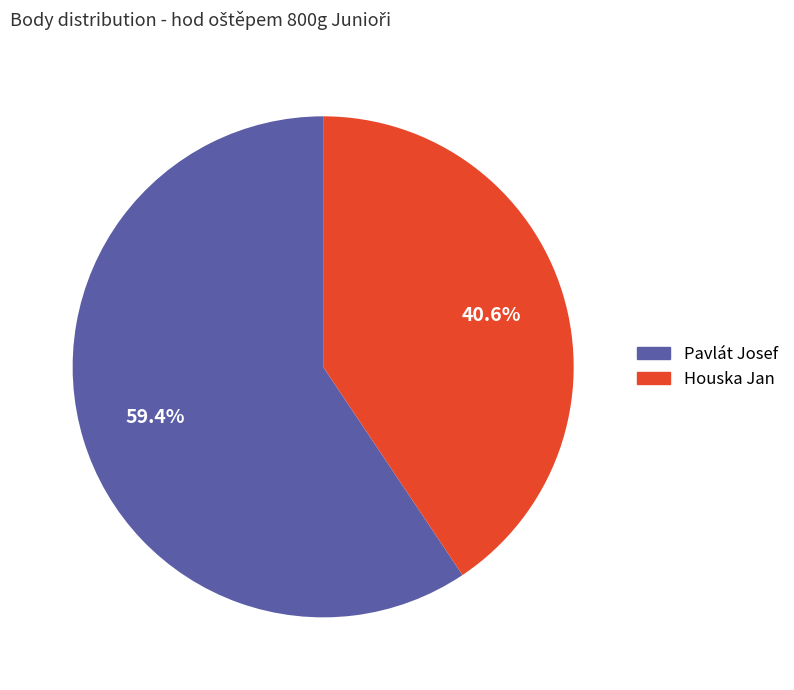

What percentage do Houska Jan and Pavlát Josef together represent?

100.0%